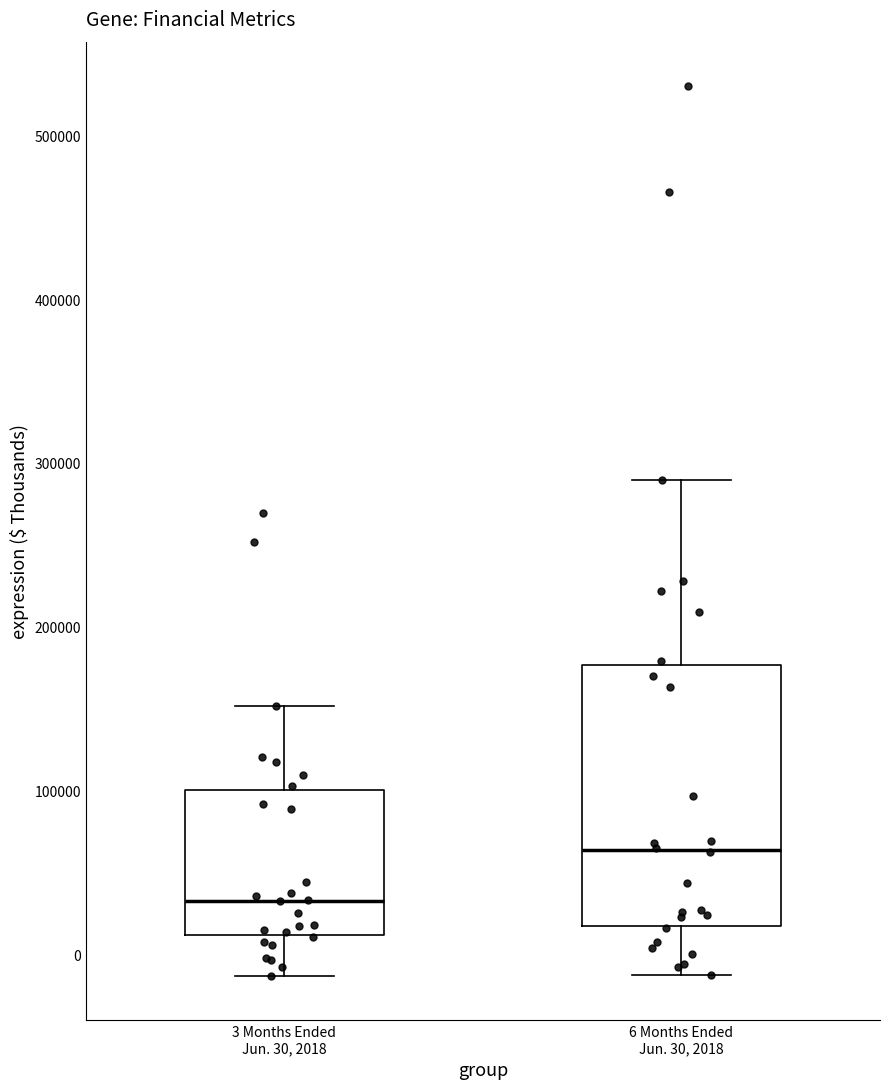

Reading left to right, transcribe this box plot: for each box, give where its median line is, the range the box spans, and where its two whiskers end, as read against the y-axis. The values are not printed on the chart, so give them approximately, as read against the axis.

3 Months Ended Jun. 30, 2018: median 30000, box 10000 to 100000, whiskers -10000 to 150000
6 Months Ended Jun. 30, 2018: median 60000, box 20000 to 180000, whiskers -10000 to 290000